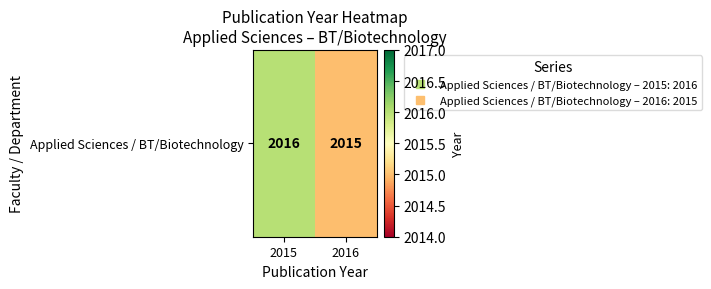

How many values are between 2015 and 2016?

2